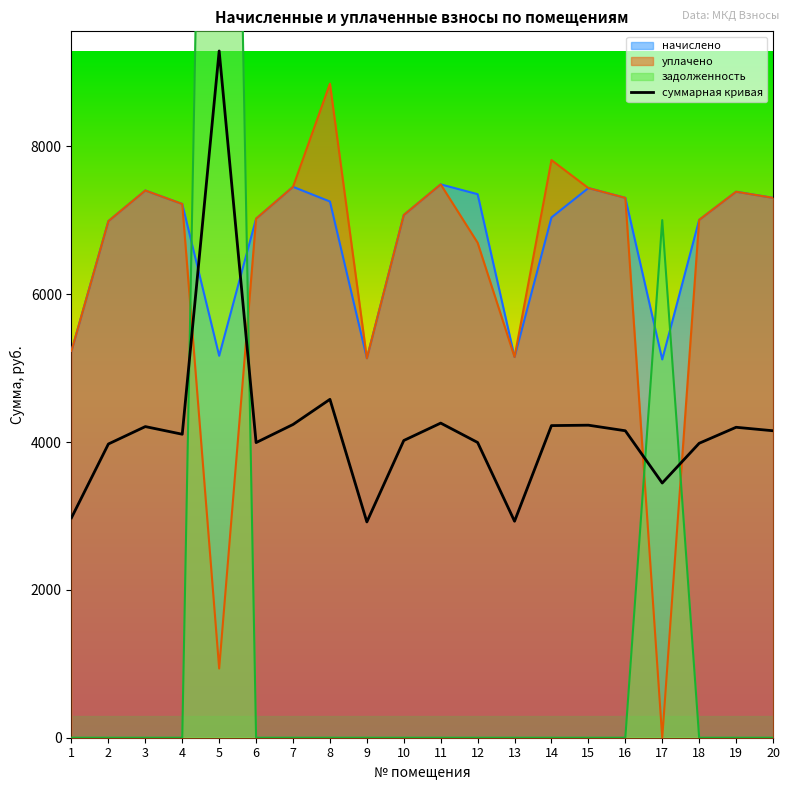

Rank the categories by value from lowest to highest.

9, 13, 1, 17, 2, 18, 6, 12, 10, 4, 16, 20, 19, 3, 14, 15, 7, 11, 8, 5